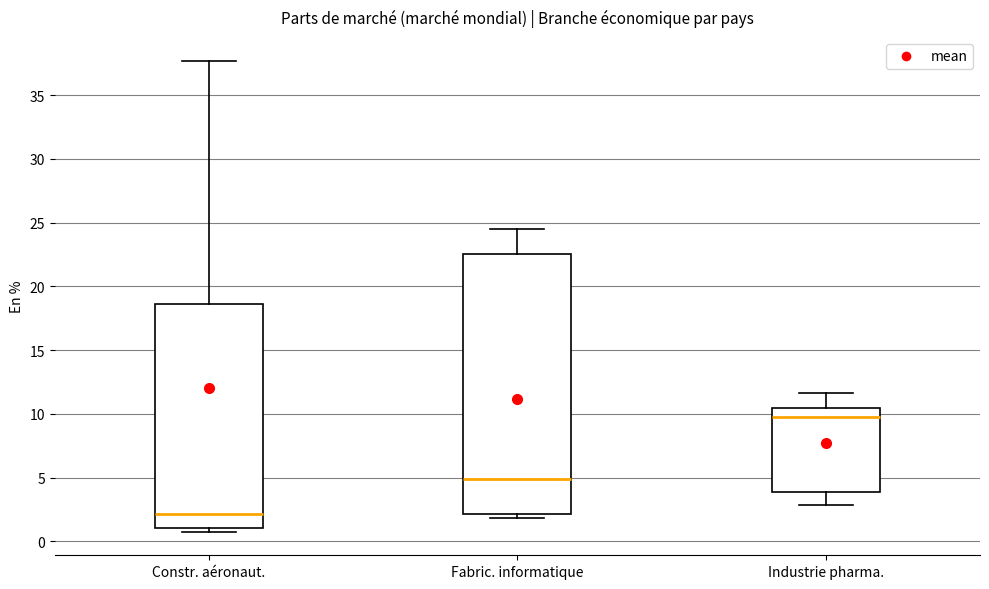

Reading left to right, read every box against the y-axis: the position of its median line, the range the box covers, and the ends of its whiskers. The values are not printed on the chart, so give them approximately, as read against the axis.

Constr. aéronaut.: median 2.0, box 1.0 to 18.5, whiskers 0.5 to 37.5
Fabric. informatique: median 5.0, box 2.0 to 22.5, whiskers 2.0 (just below the box's lower edge) to 24.5
Industrie pharma.: median 10.0, box 4.0 to 10.5, whiskers 3.0 to 11.5